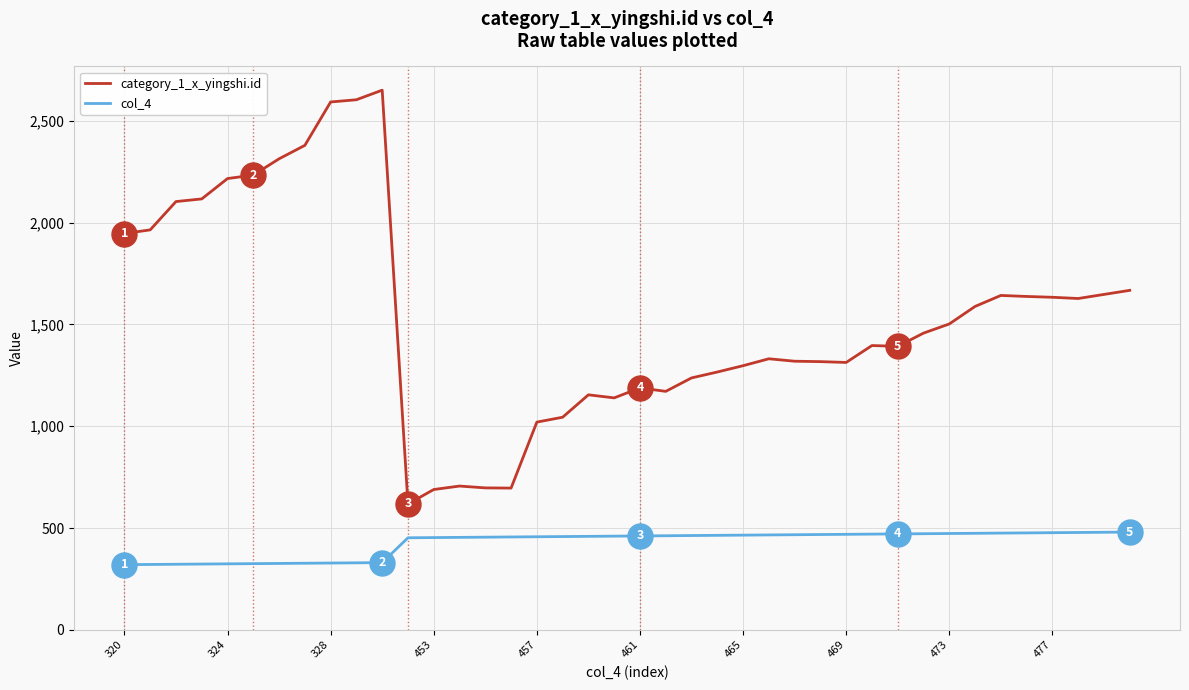

How many lines are shown in the chart?

2